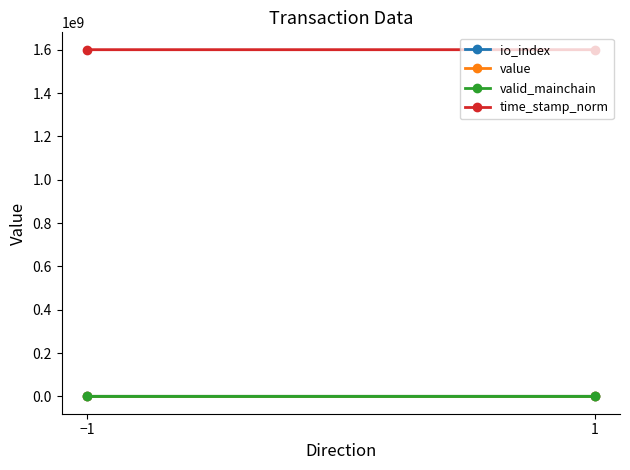

What are all the series names shown in the legend?

io_index, value, valid_mainchain, time_stamp_norm